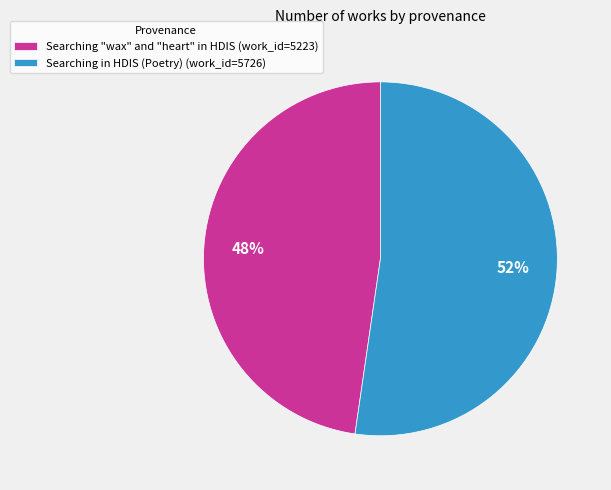

Which slice is the smallest?

Searching "wax" and "heart" in HDIS (work_id=5223)